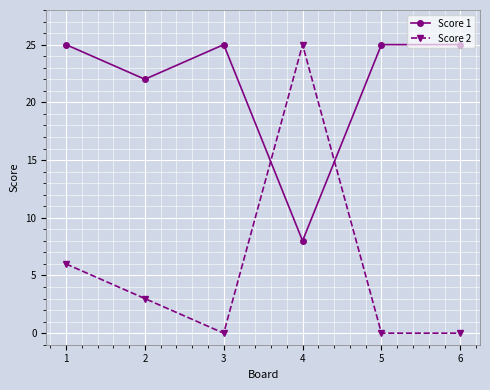

Where is Score 1 nearest to the value 16?

2